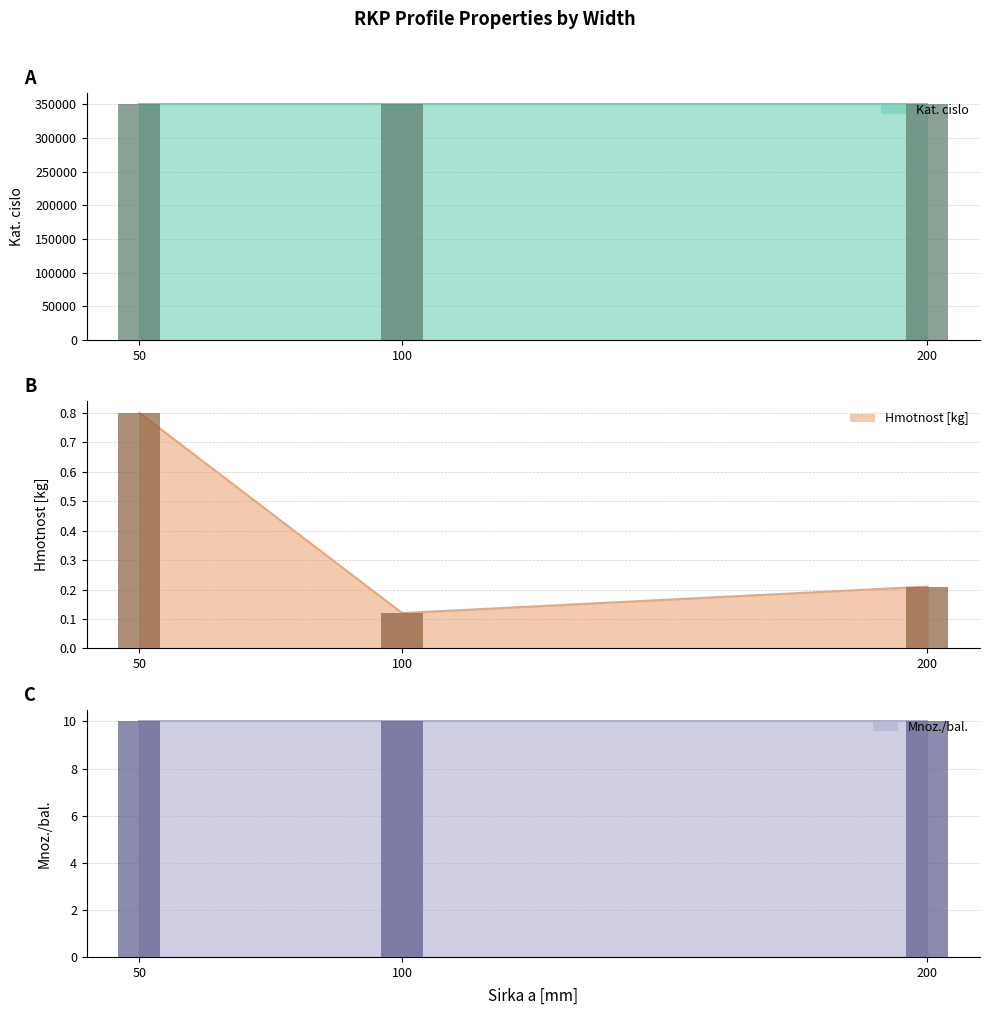

At which category is the sum across all series the highest?

200